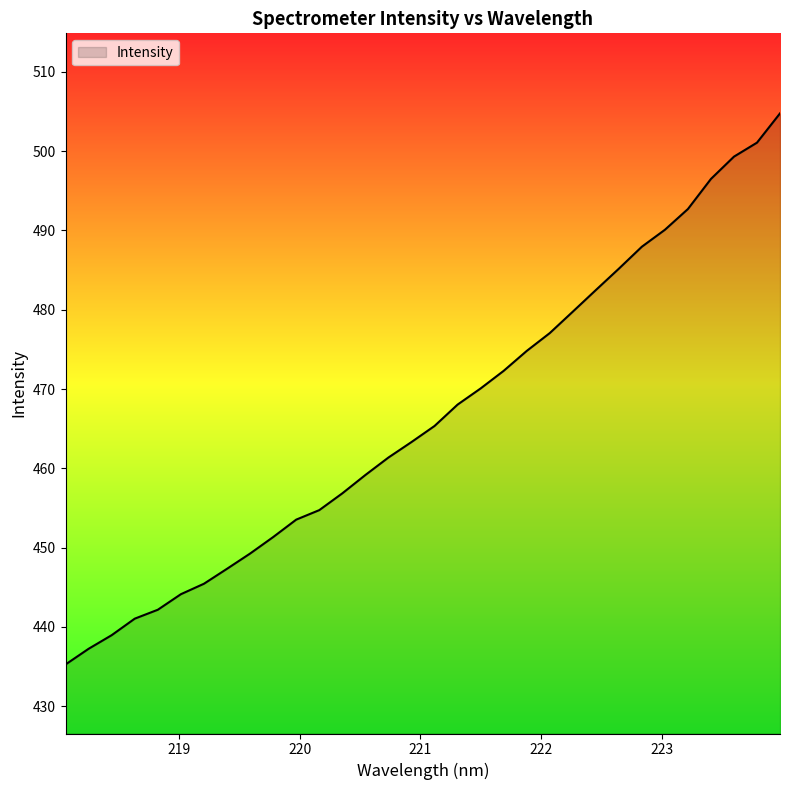

Reading right to left, what are all the values shown in this chart?

504.8	501.1	499.3	496.5	492.7	490.1	487.9	485.2	482.5	479.8	477.1	474.8	472.3	470.1	468.0	465.3	463.3	461.4	459.2	456.8	454.7	453.5	451.3	449.3	447.3	445.4	444.1	442.2	441.0	439.0	437.2	435.3